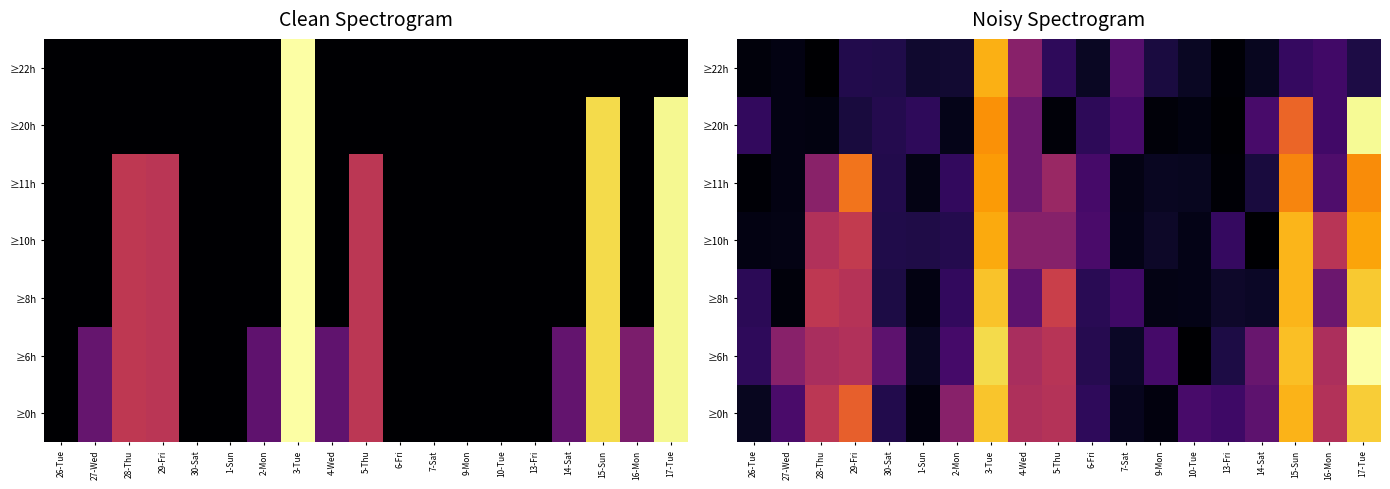

Which series changed the most between 26-Tue and 5-Thu?

≥0h